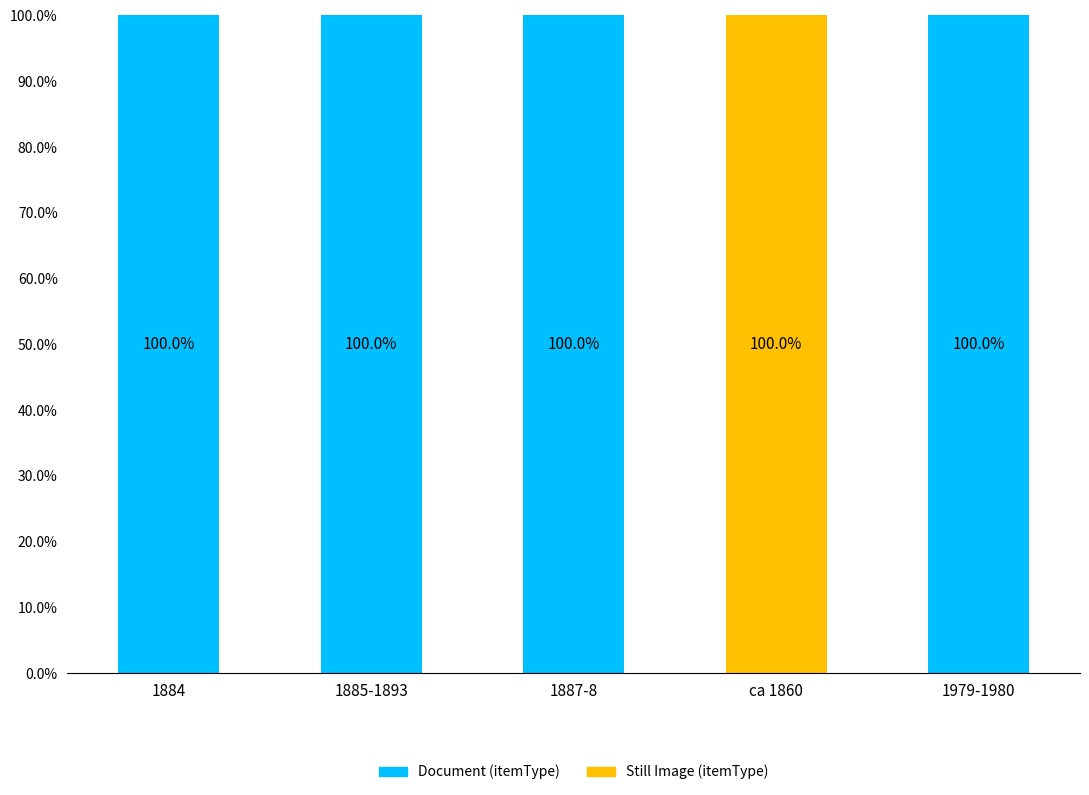

What is the sum of the Document (itemType) values at 1979-1980 and 1887-8?

200